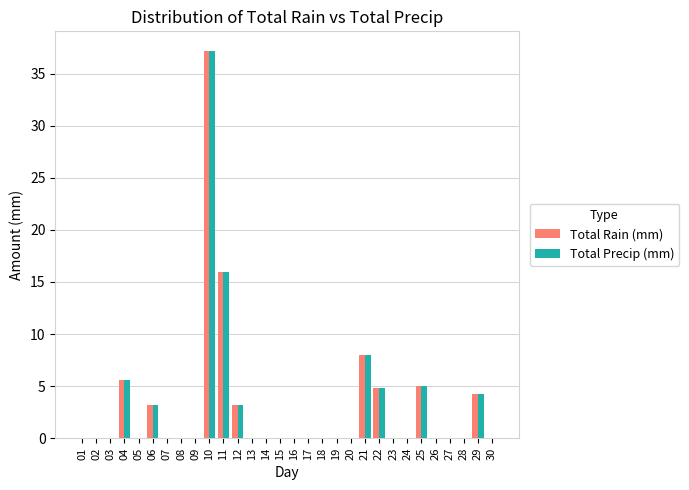

At which category is the sum across all series the highest?

10